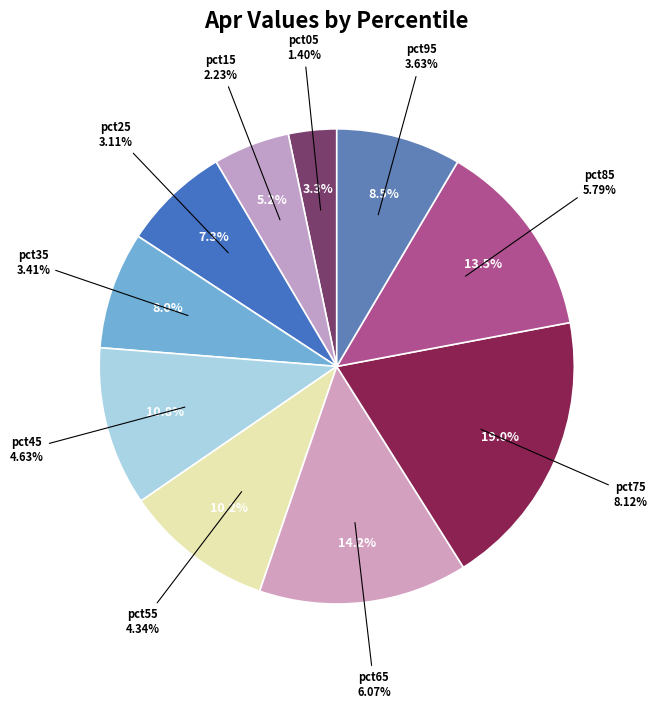

Count the number of slices in the pie.

10